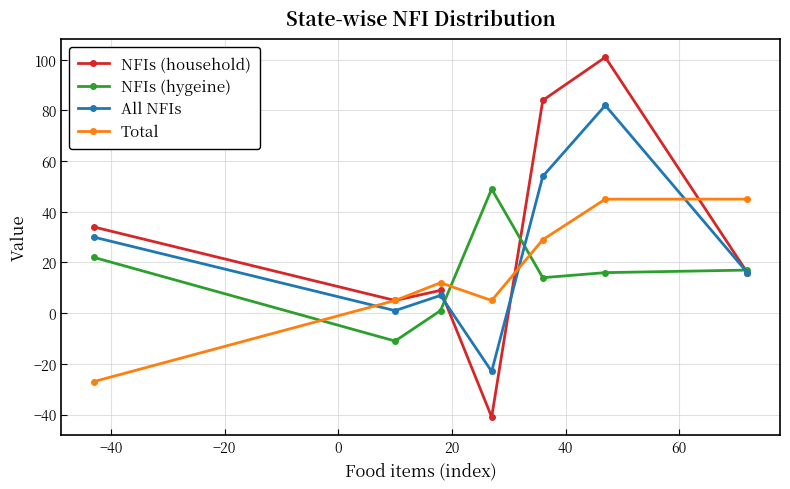

Reading right to left, transcribe all the data shown in this chart.

NFIs (household): 16	101	84	-41	9	5	34
NFIs (hygeine): 17	16	14	49	1	-11	22
All NFIs: 16	82	54	-23	7	1	30
Total: 45	45	29	5	12	5	-27